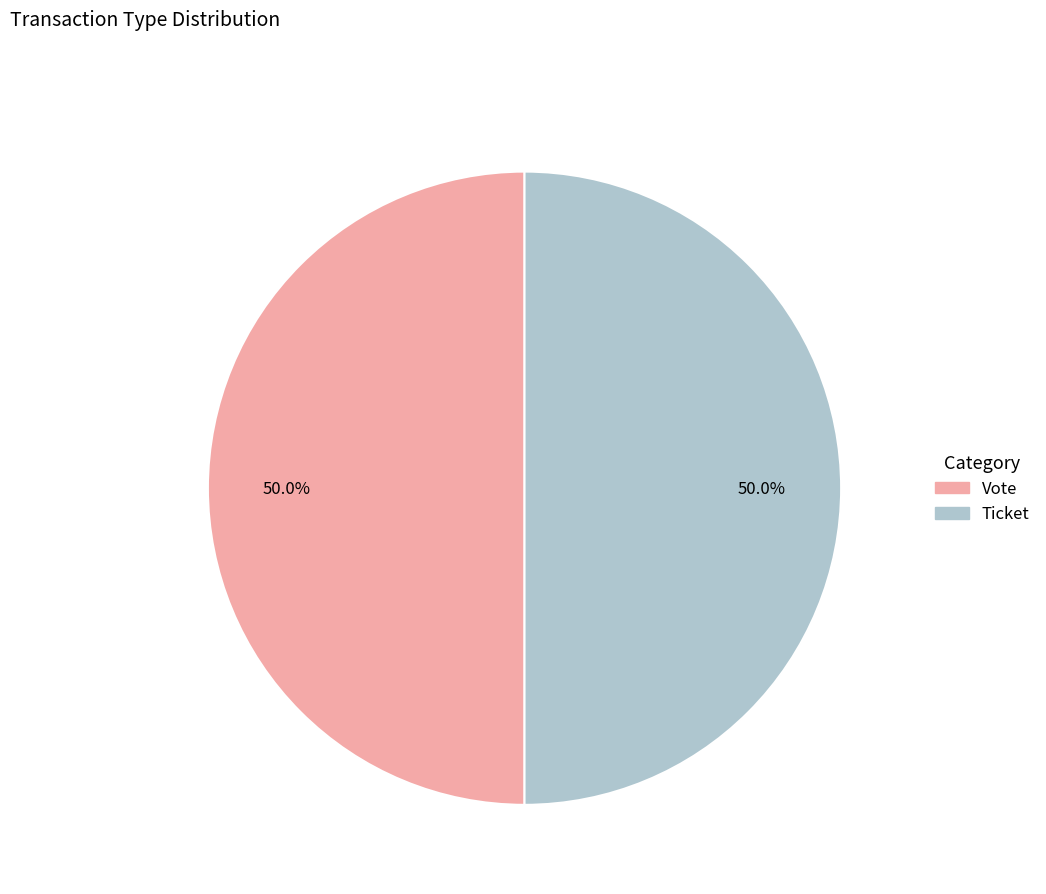

Rank the categories by value from lowest to highest.

Ticket (io_index=0), Vote (io_index=1)